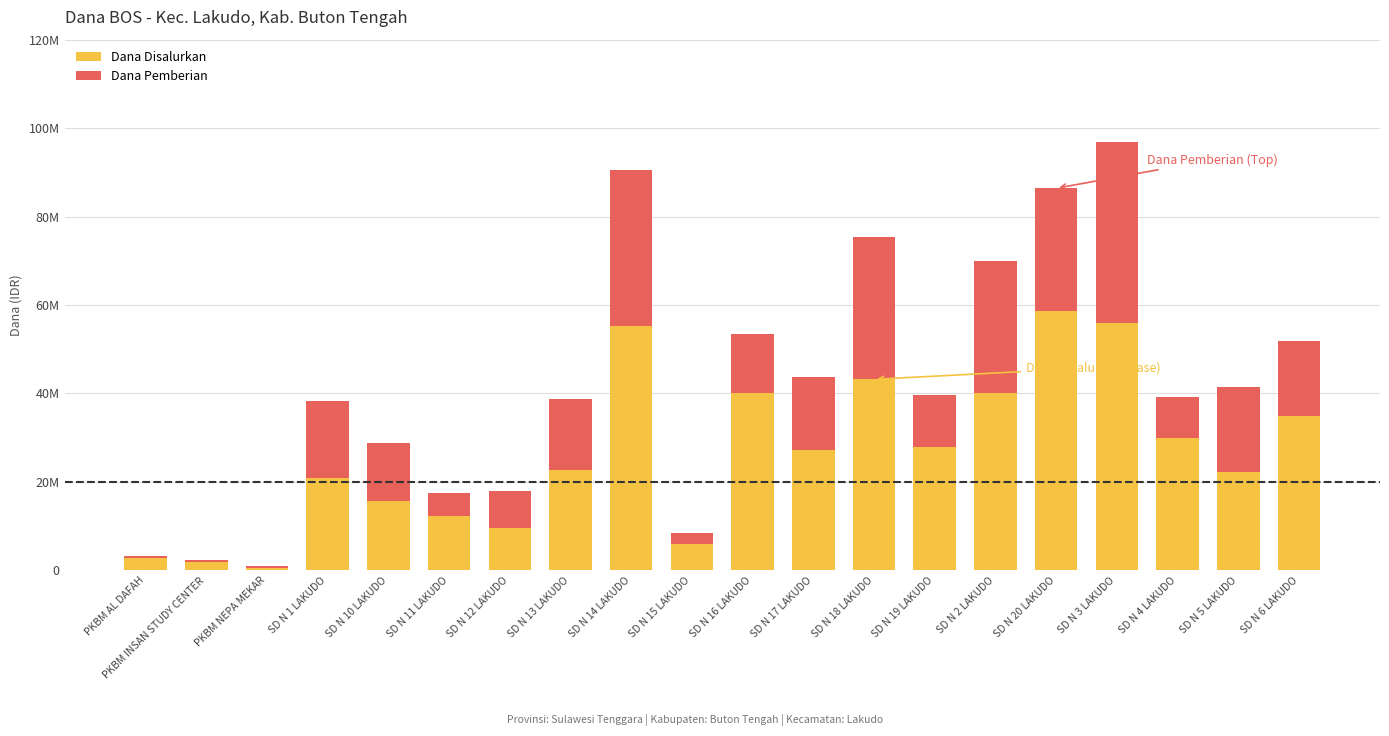

What are all the series names shown in the legend?

Dana Disalurkan, Dana Pemberian